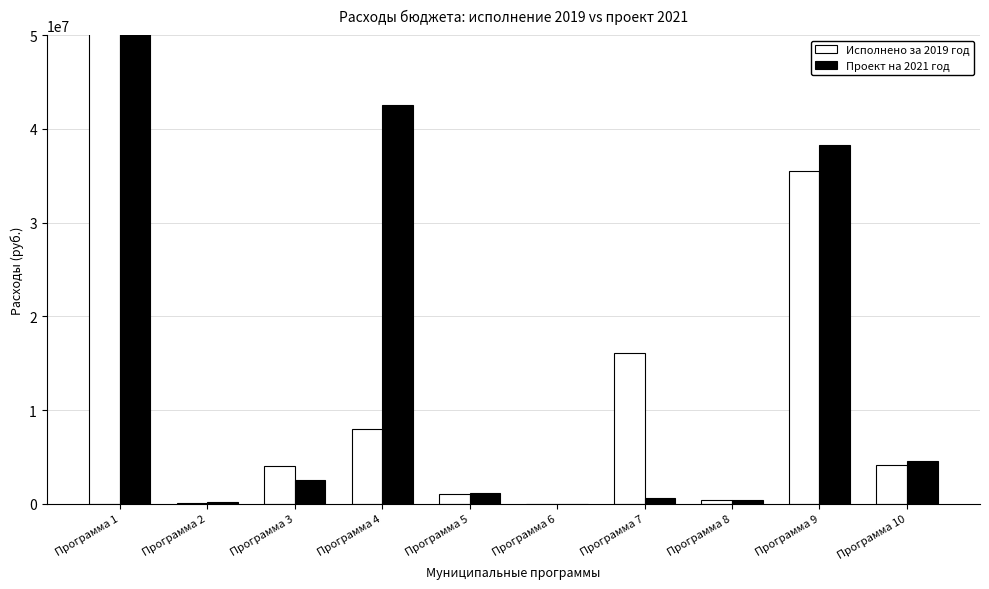

Reading right to left, list all the values displayed in this chart.

Исполнено за 2019 год: 4105841.0	35542193.3	386279.3	16128763.9	0.0	1104000.0	8002898.4	4000612.1	101880.9	122297046.6
Проект на 2021 год: 4565600.0	38307664.3	463499.8	664651.9	10000.0	1200000.0	42513528.9	2578134.0	150000.0	122247717.9